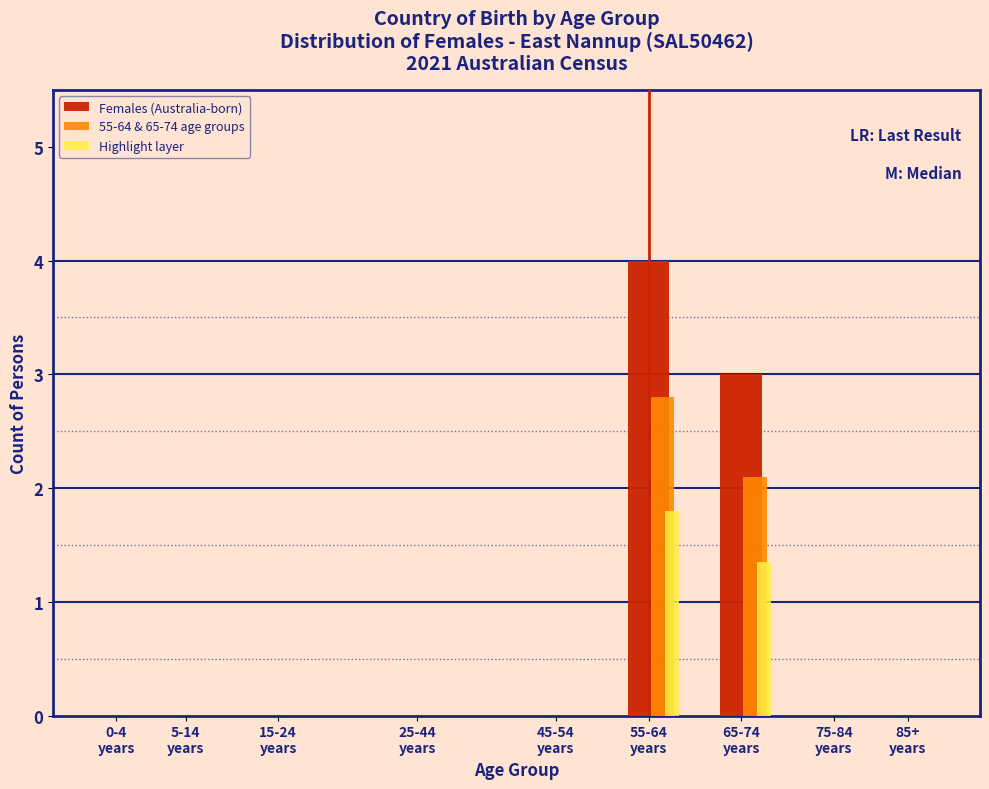

What is the highest value of the Highlight layer series?

1.8